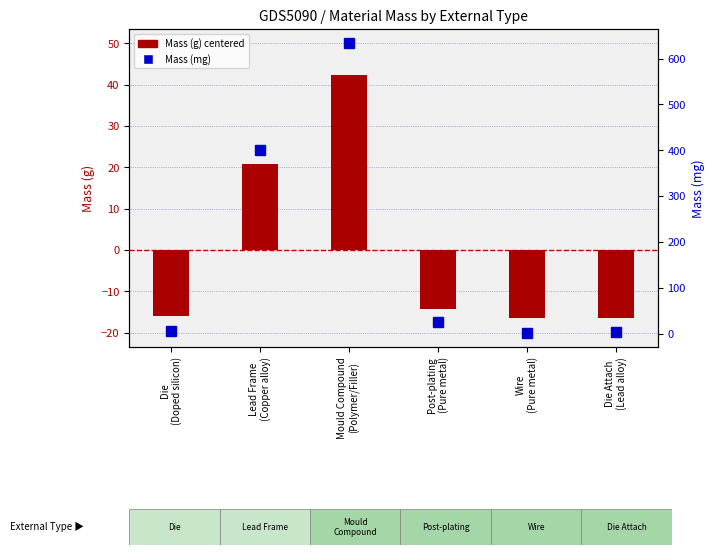

What are all the series names shown in the legend?

Mass (g) centered, Mass (mg)